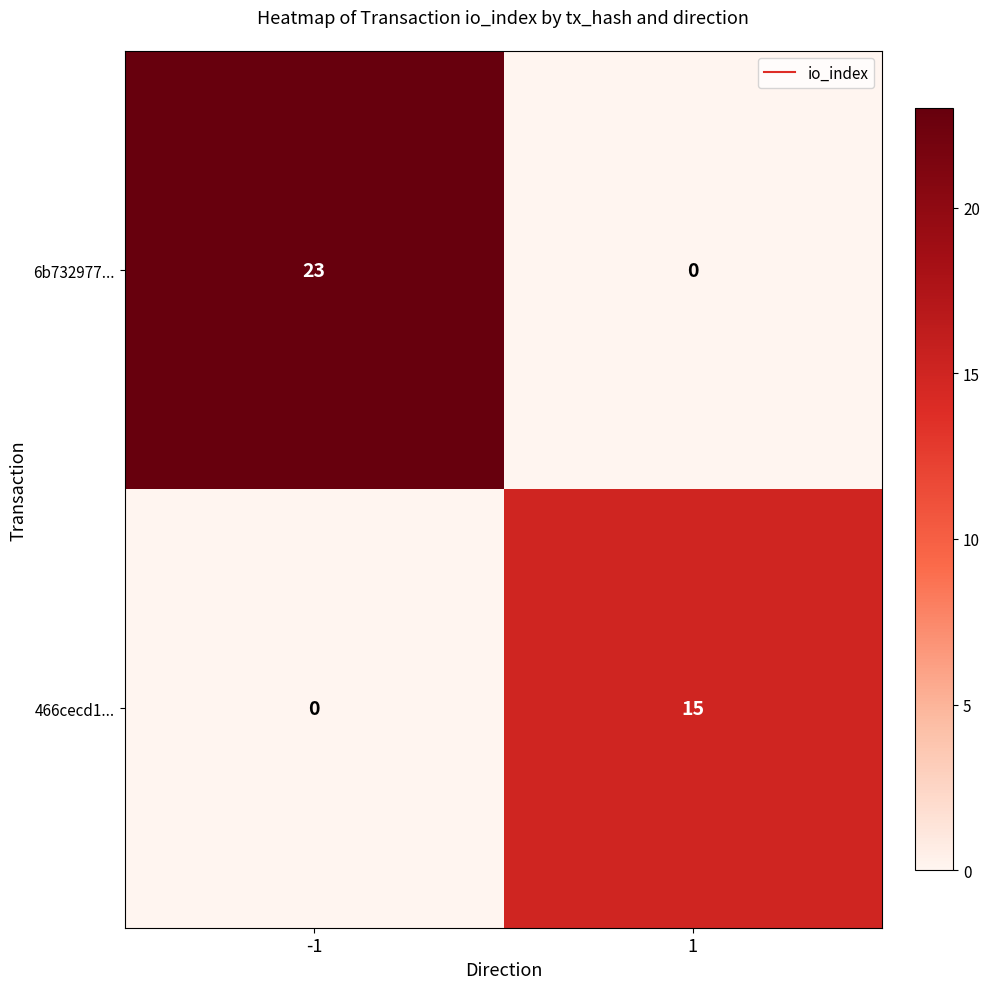

The 466cecd1... series shows 15 at 1. True or false?

True